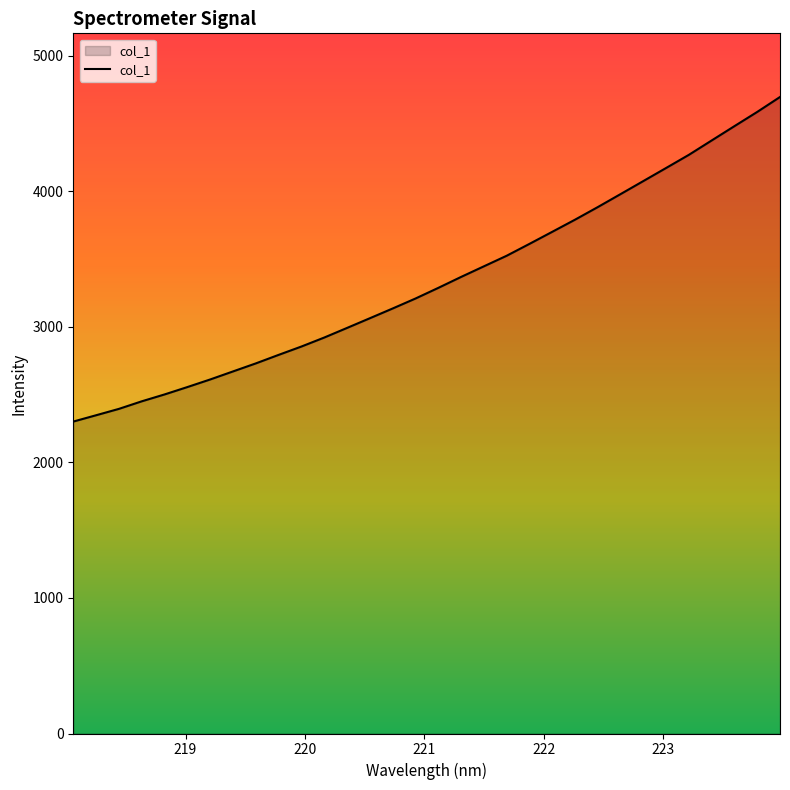

What is the difference between the maximum and minimum values?

2395.0